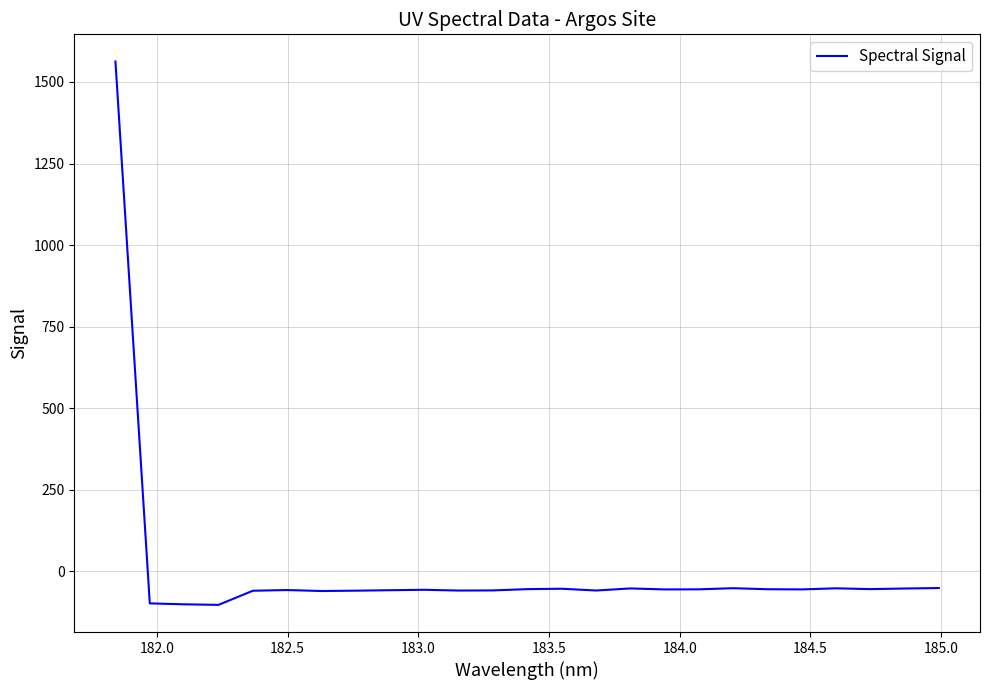

What is the minimum value shown in the chart?

-102.4